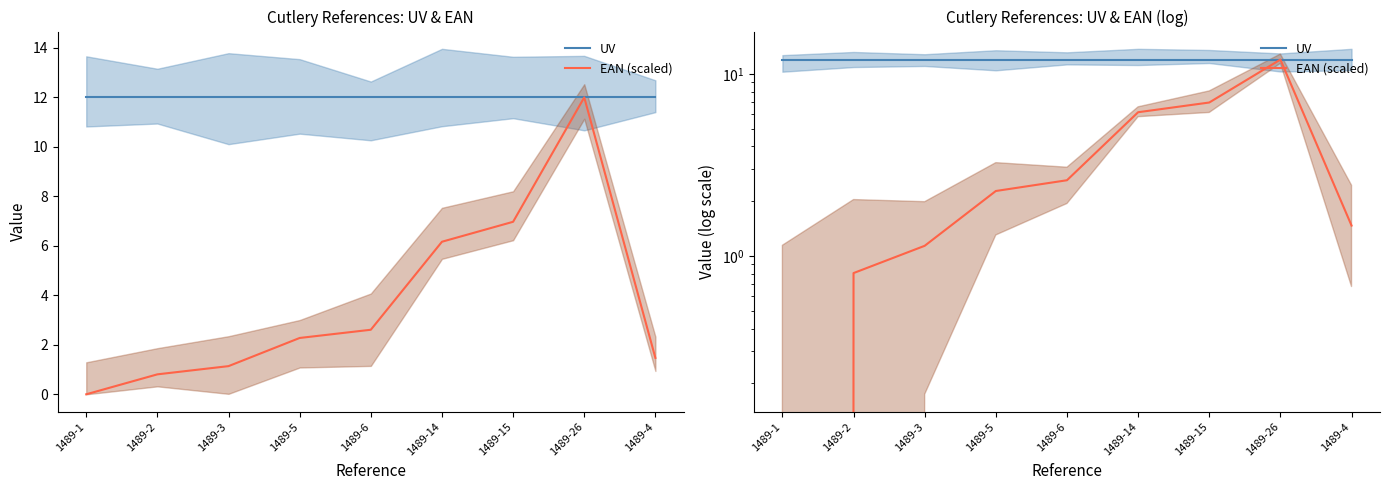

At which label does UV reach its minimum?

1489-1